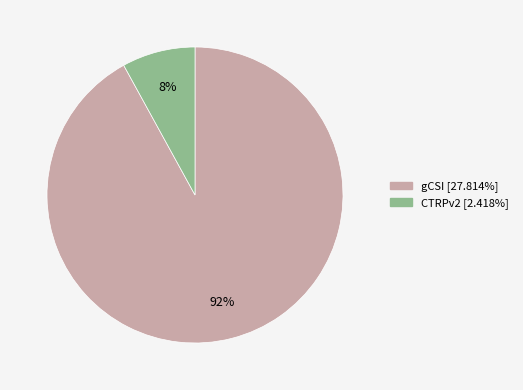

Is CTRPv2 the majority of the pie?

No